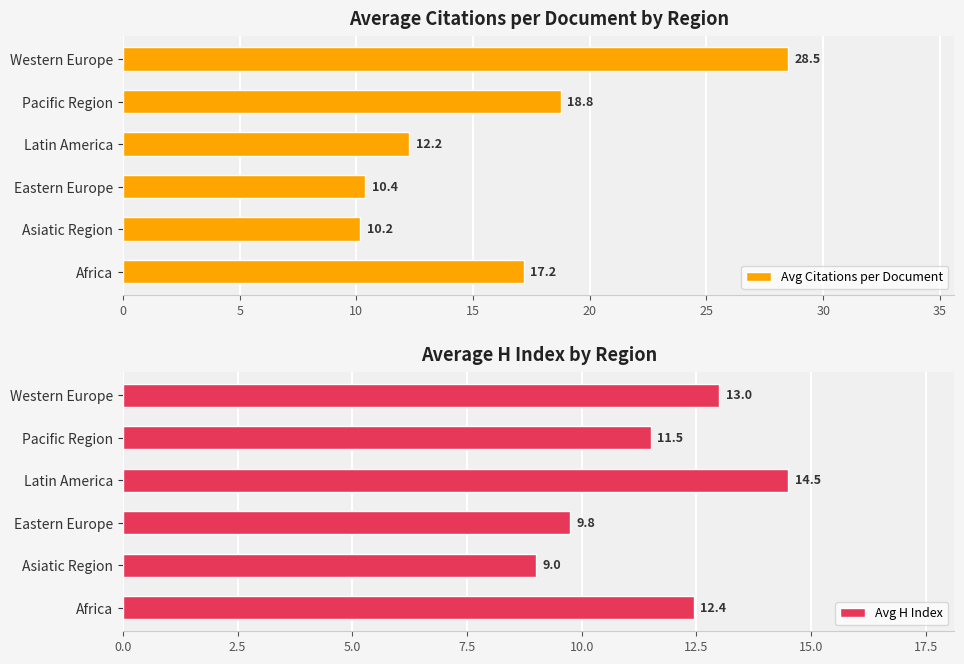

How many groups of bars are there?

6